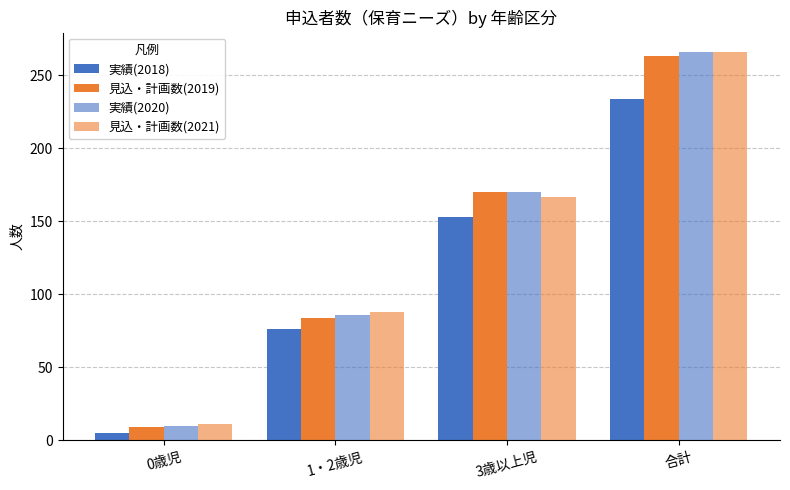

The 見込・計画数(2019) series shows 9 at 0歳児. True or false?

True